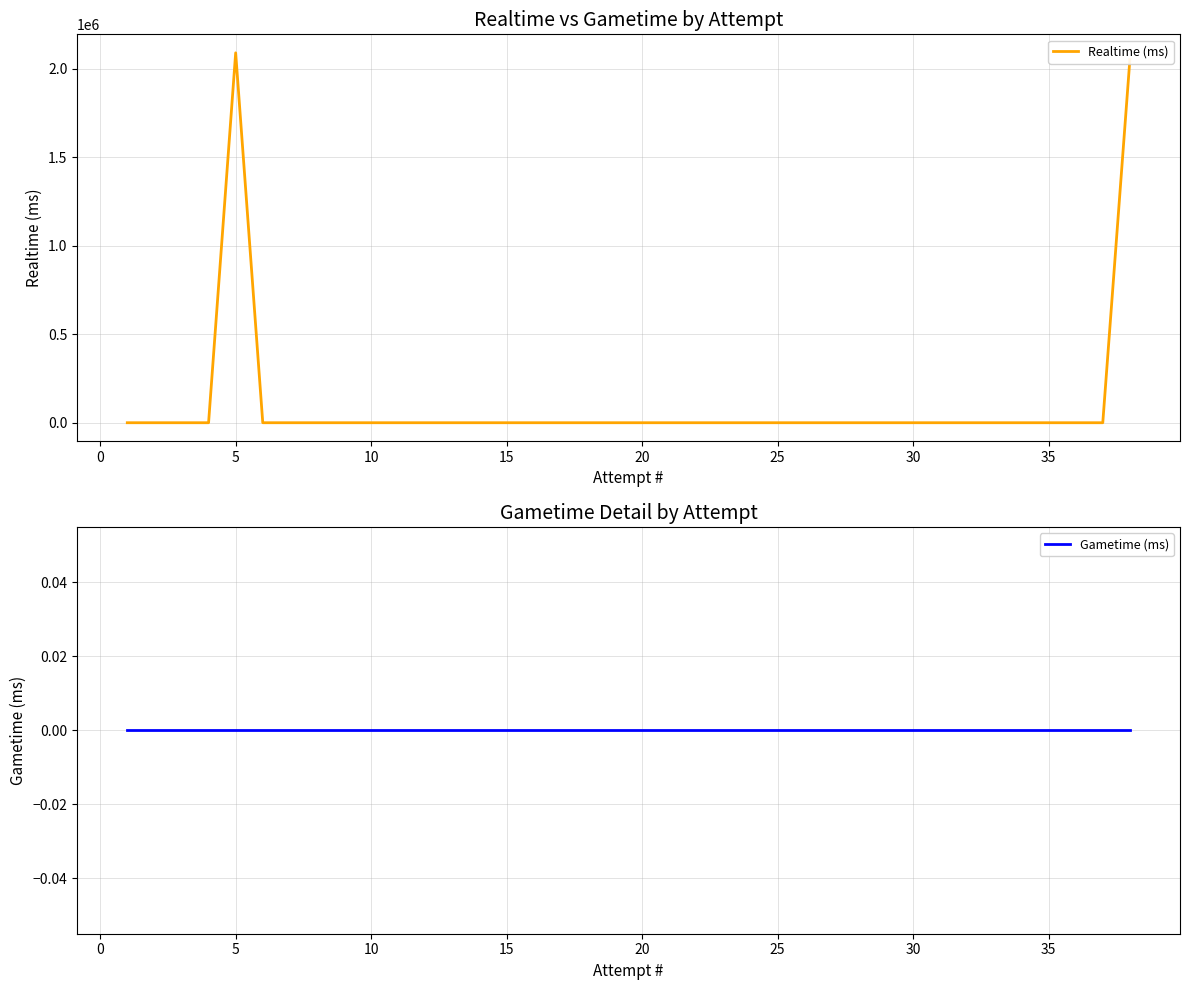

Which category has the highest value in the Realtime (ms) series?

5